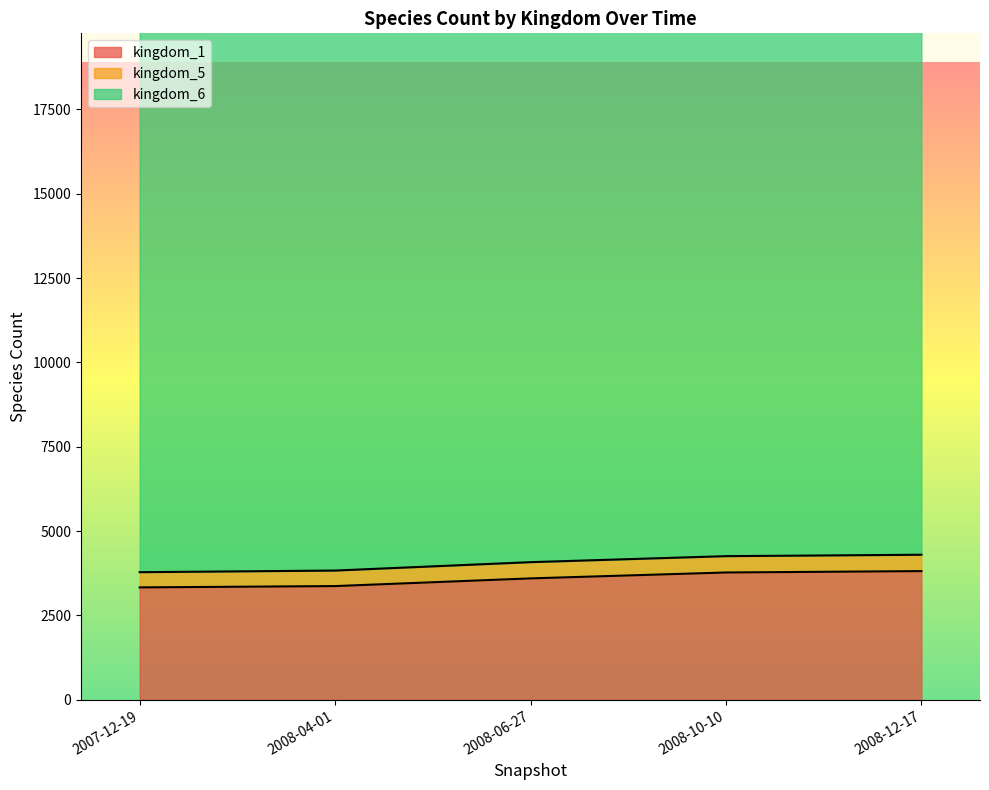

True or false: kingdom_1 and kingdom_5 intersect in this chart.

False